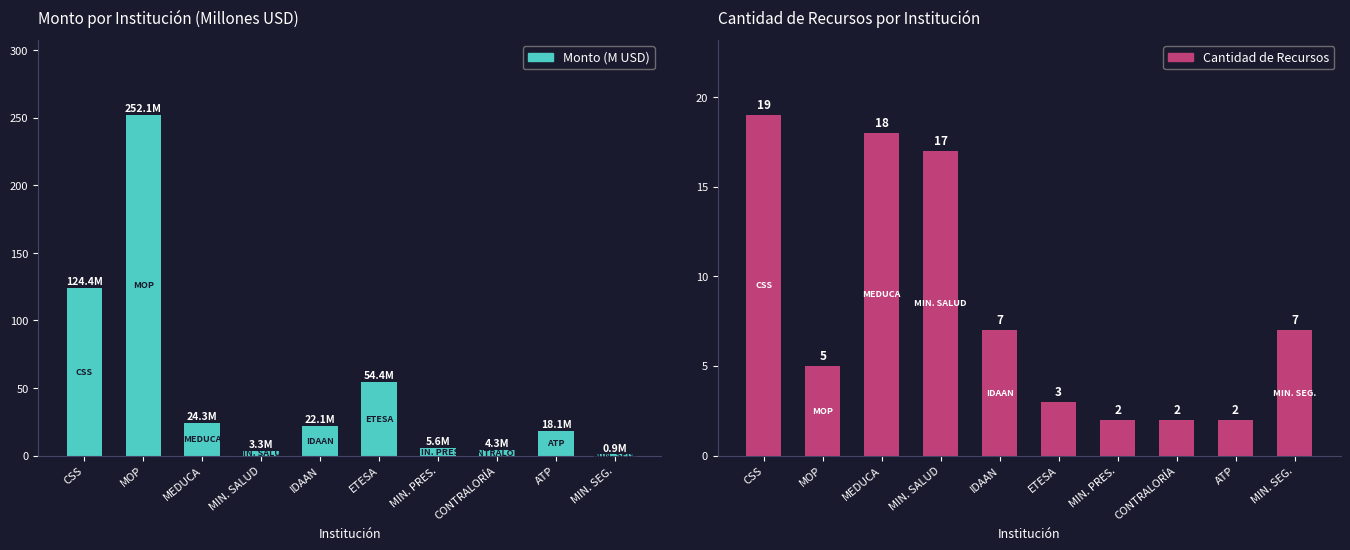

List the labels in order of Monto (M USD) value, largest first.

MOP, CSS, ETESA, MEDUCA, IDAAN, ATP, MIN. PRES., CONTRALORÍA, MIN. SALUD, MIN. SEG.